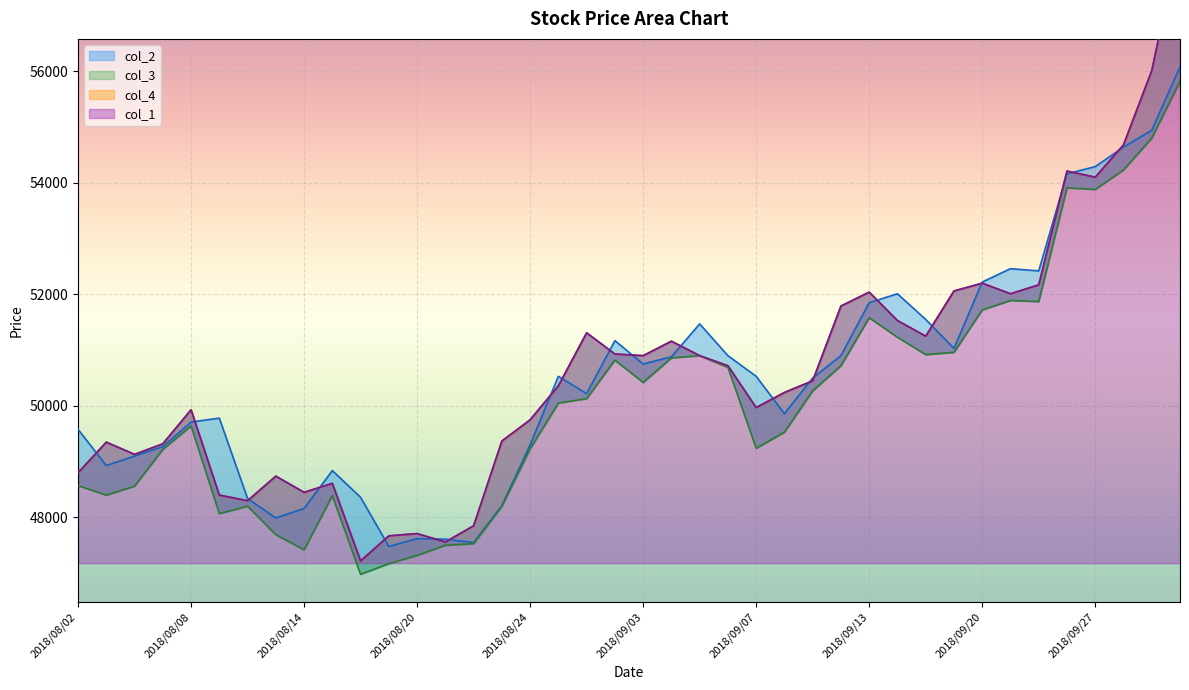

What is the label of the 25th point from the left?

2018/09/07